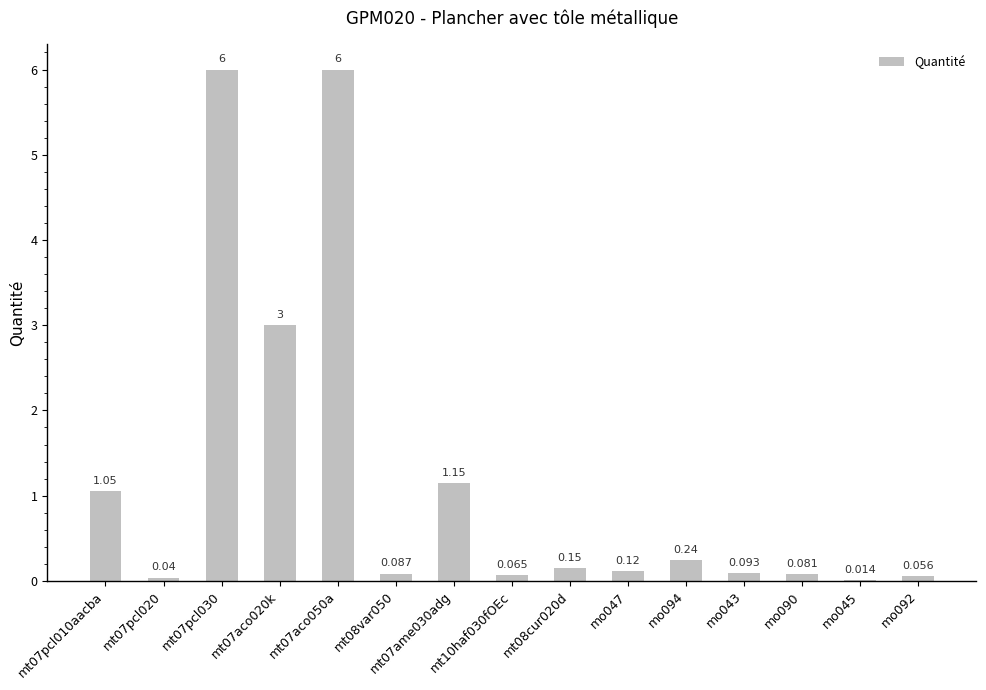

What is the difference between the values at mt07pcl010aacba and mt07pcl020?

1.0